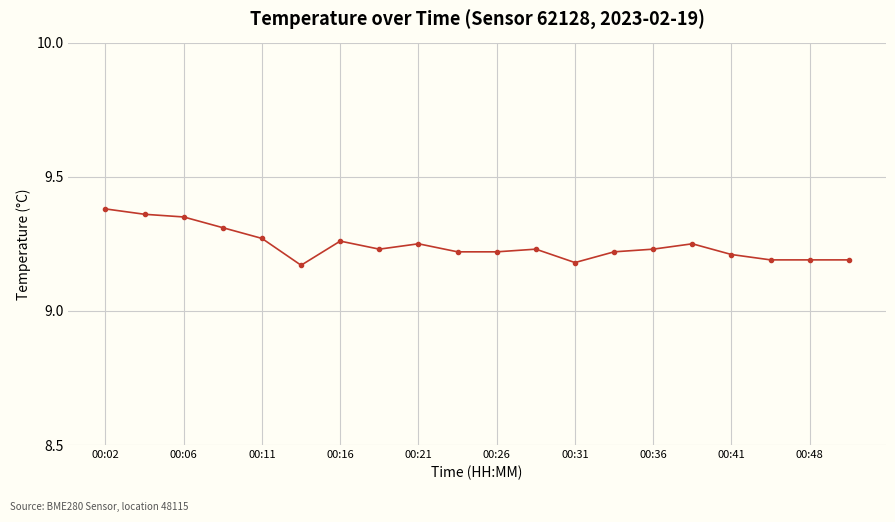

True or false: the data has more than 0 interior local peaks.

True